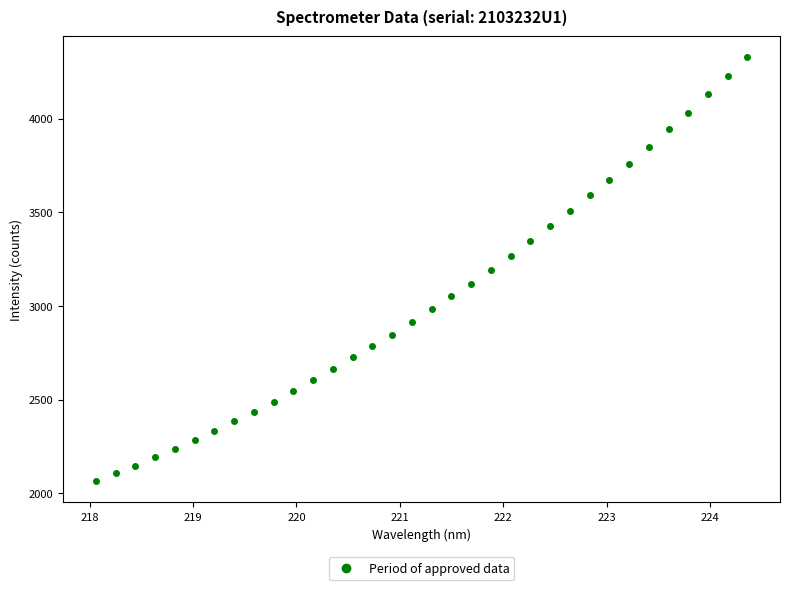

What is the range of X values (max minus min)?

6.3